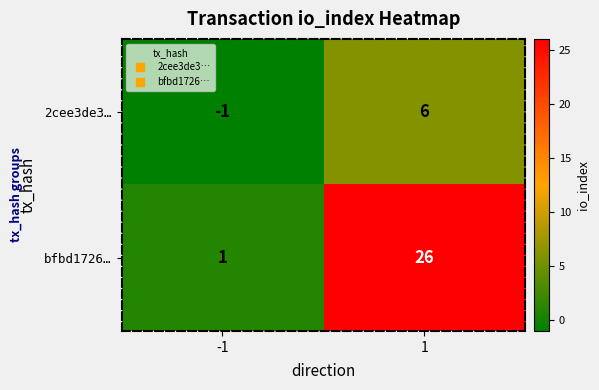

Which series has the largest total across all categories?

bfbd1726…